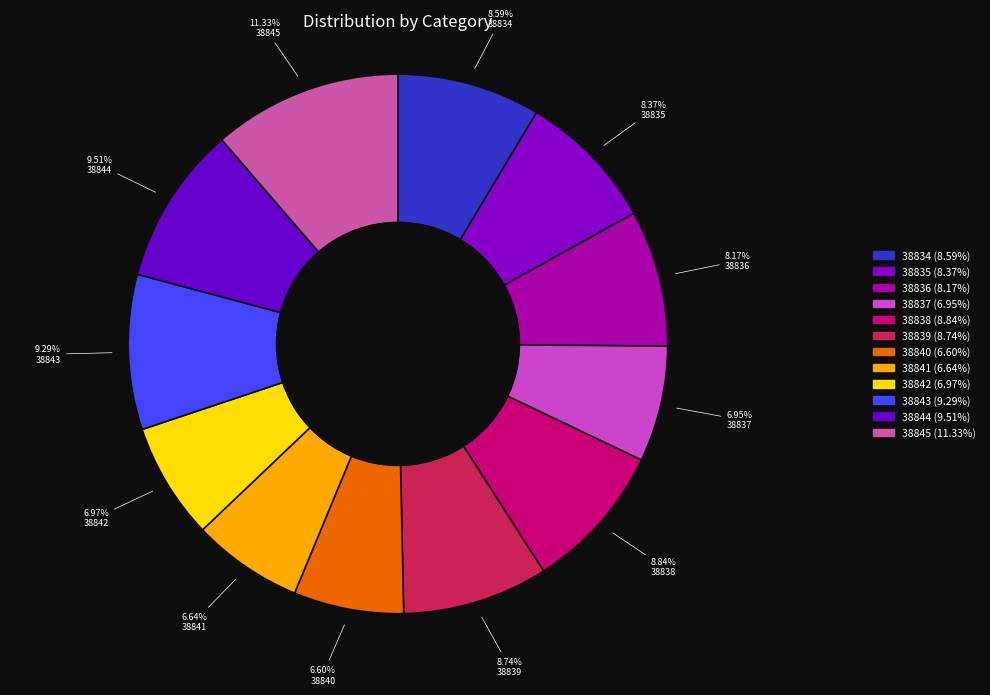

How many segments does this pie chart have?

12